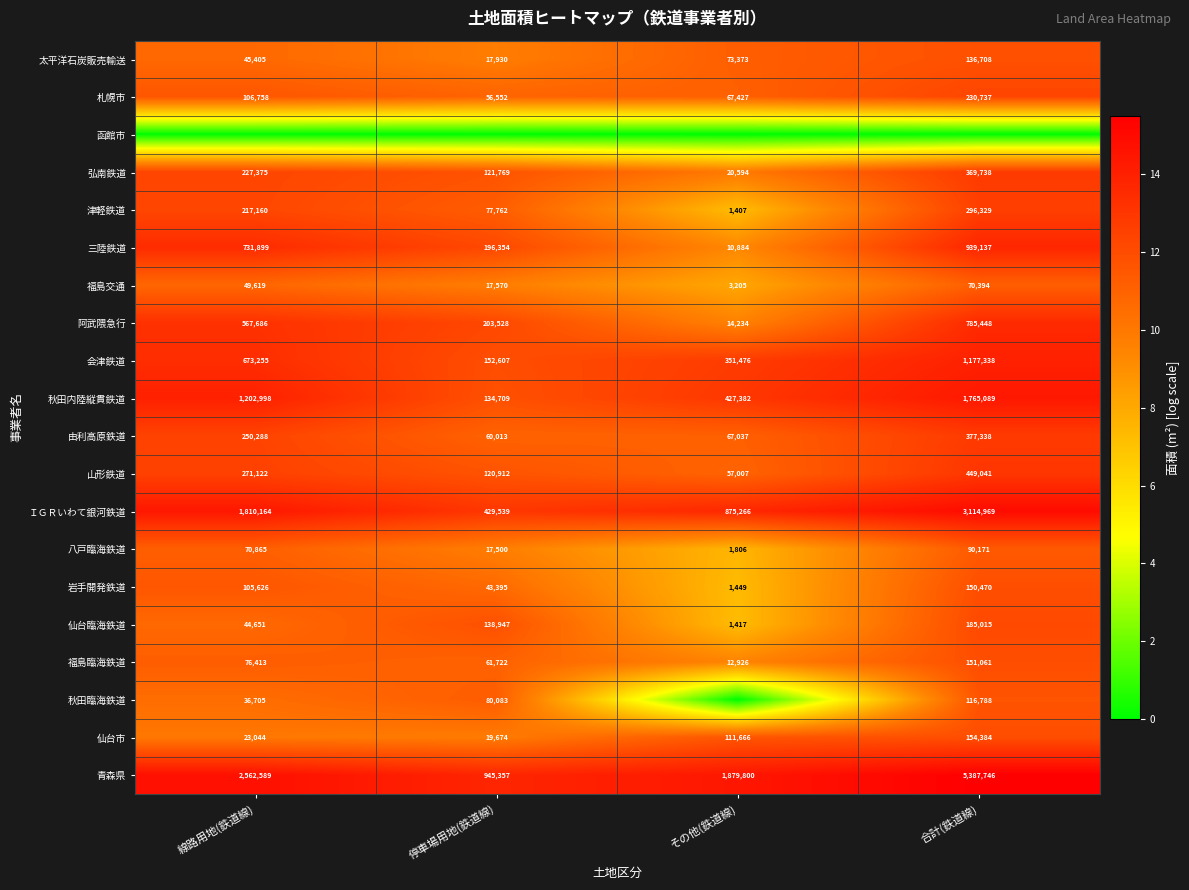

How many series are shown in this chart?

20